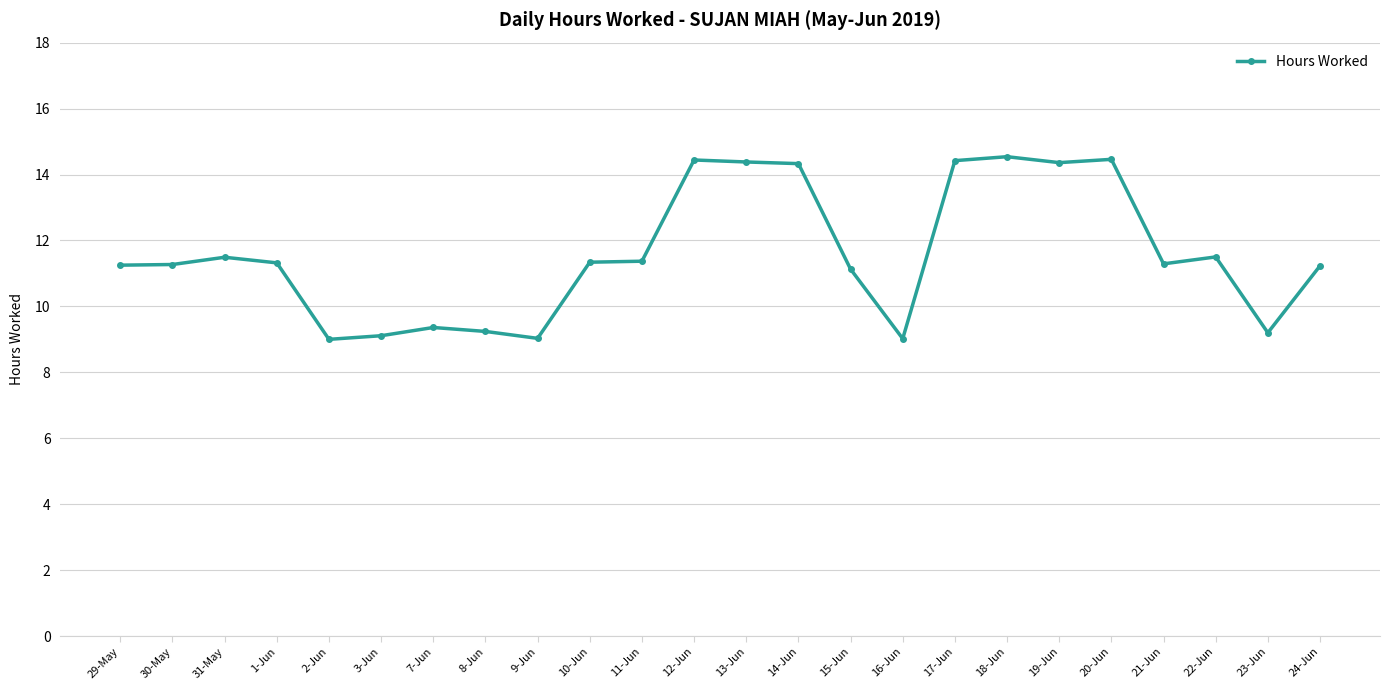

What is the smallest value displayed?

9.0